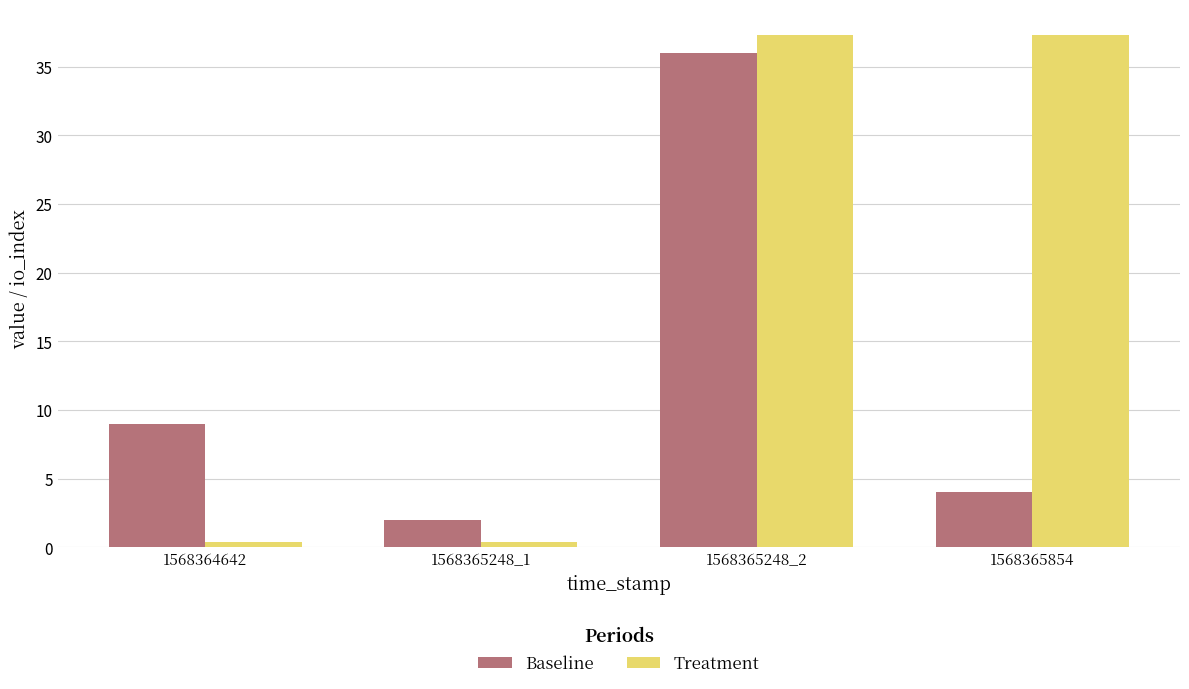

What is the highest value of the Treatment series?

37.3